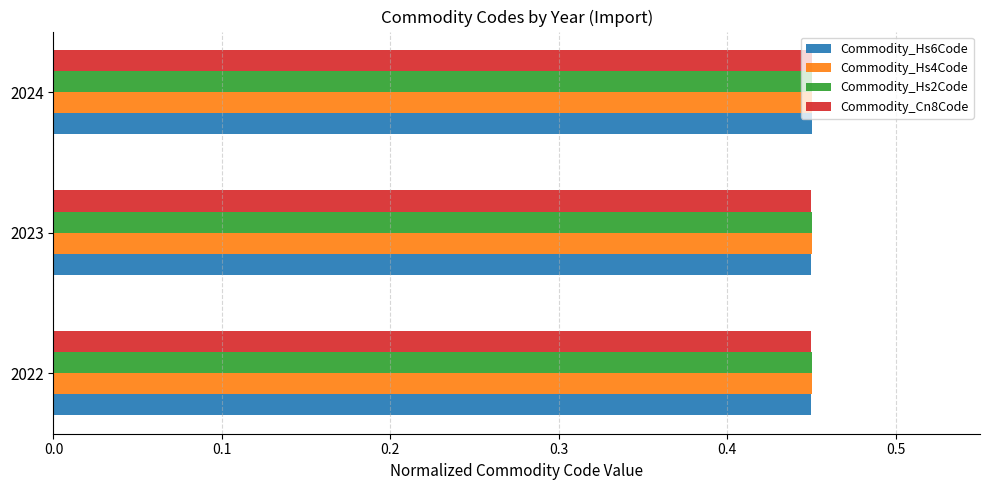

Is it true that Commodity_Hs6Code equals 0.7 at 2024?

False